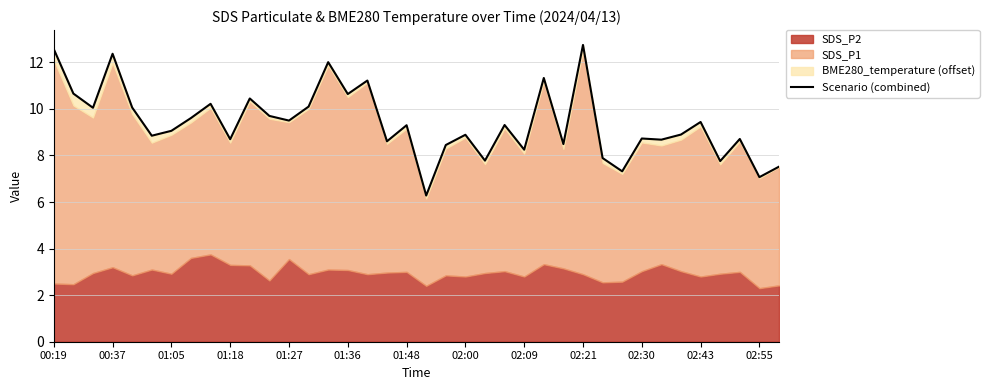

The value at 35 is 8.7. True or false?

True